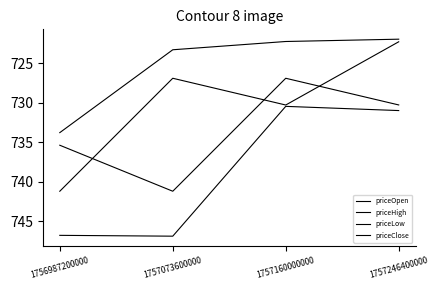

Which has a higher value, 1757160000000 or 1756987200000?

1756987200000